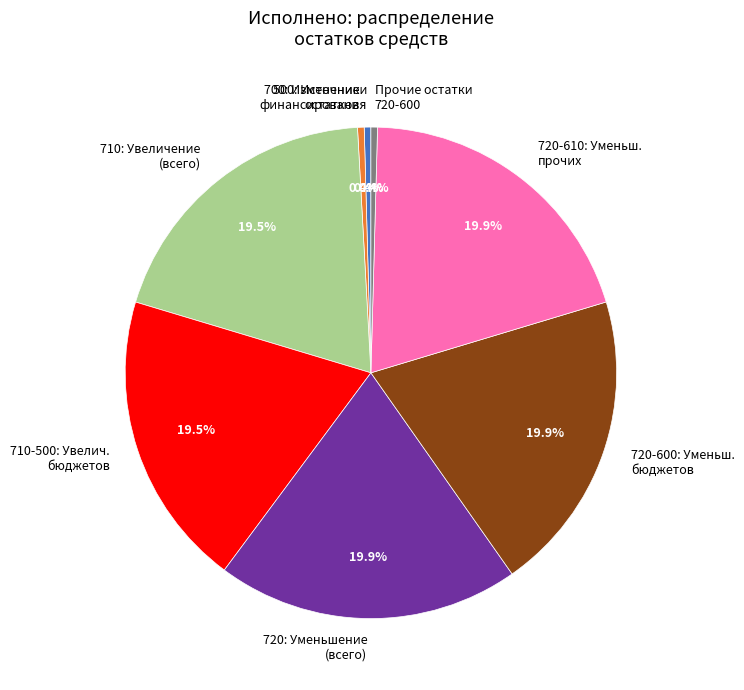

Between 500: Источники финансирования and 720: Уменьшение (всего), which is larger?

720: Уменьшение (всего)